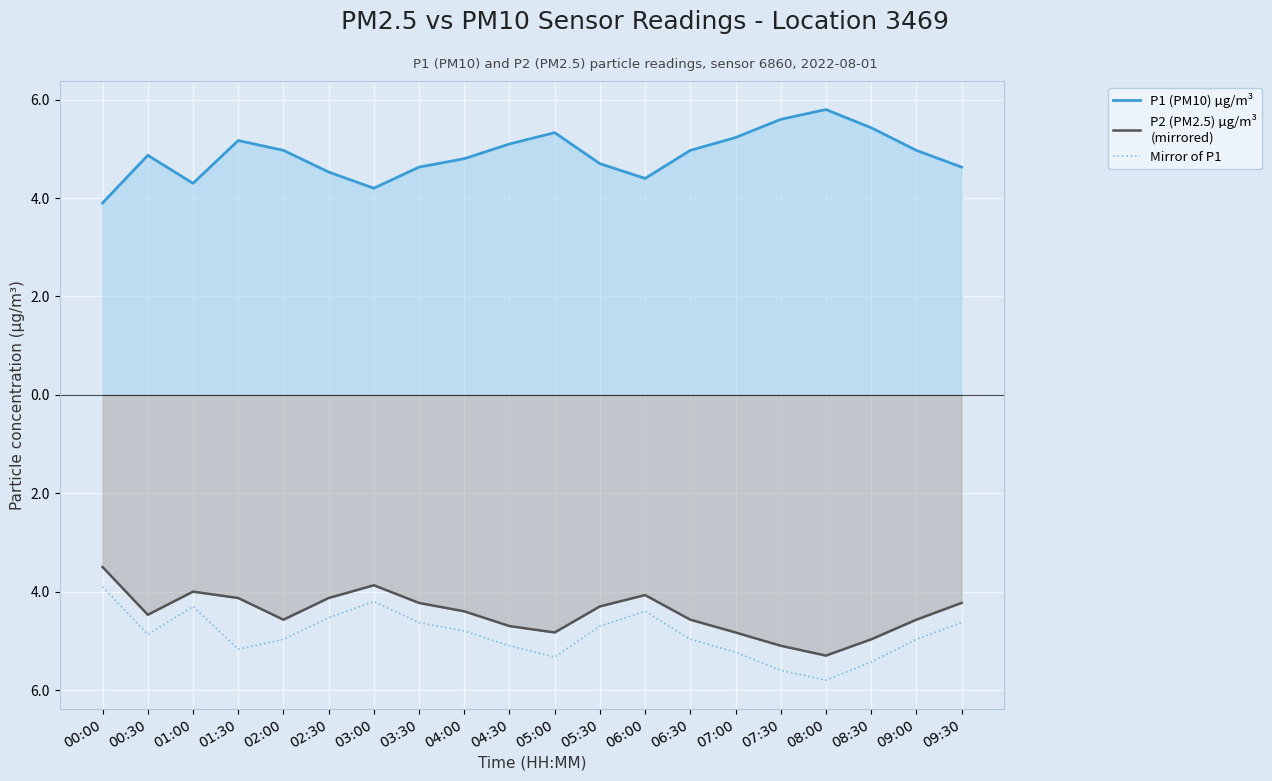

True or false: Mirror of P1 and P1 (PM10) µg/m³ cross at least once.

False